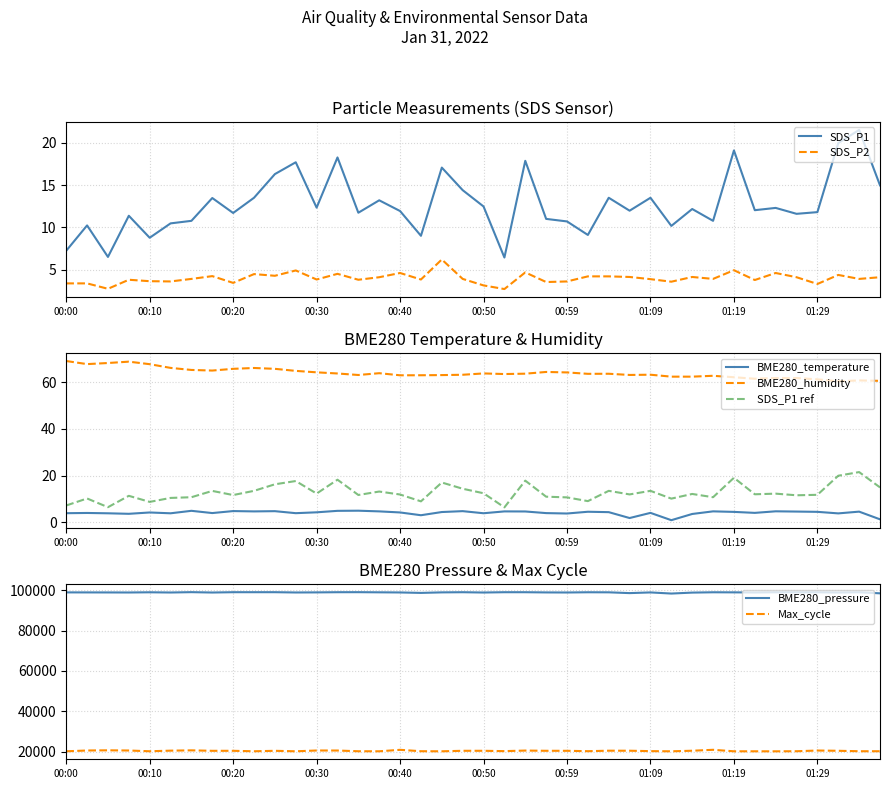

What is the highest value of the SDS_P2 series?

6.2